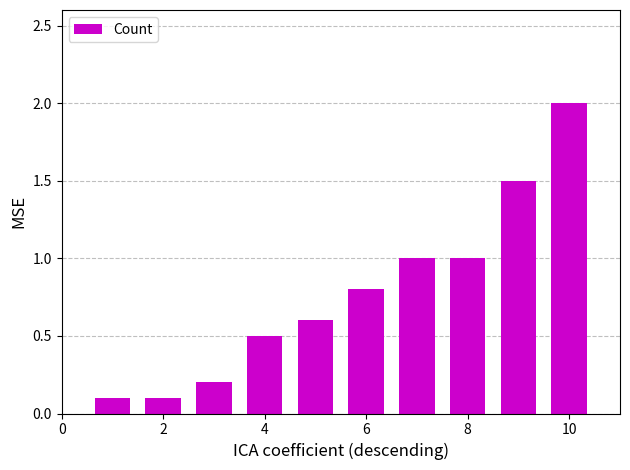

What is the greatest value displayed?

2.0